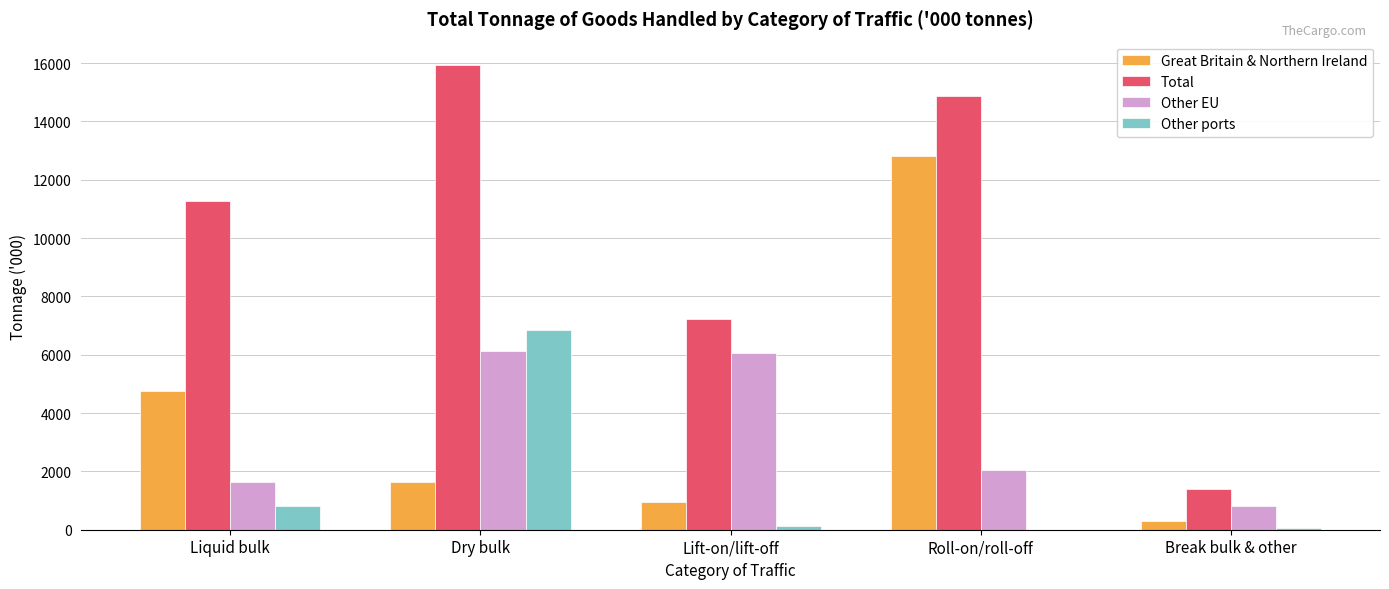

The value of Other EU at Liquid bulk is 2689. True or false?

False